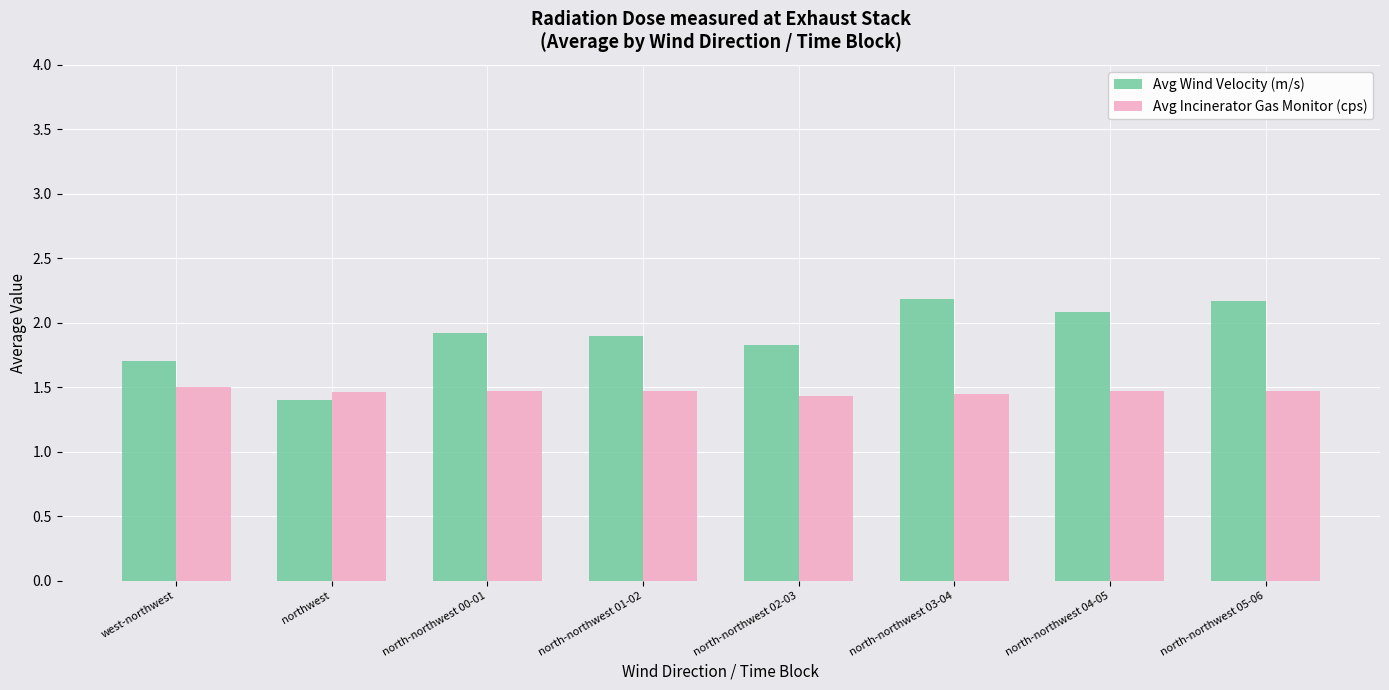

What is the approximate value of Avg Wind Velocity (m/s) at north-northwest 00-01?

1.9